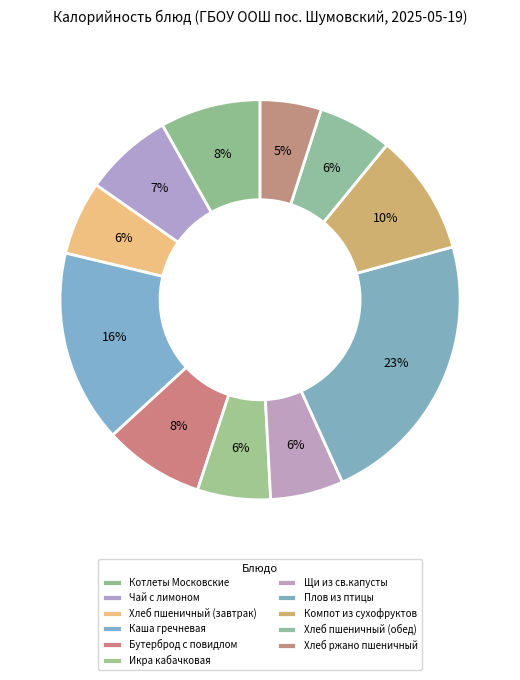

Do Чай с лимоном and Плов из птицы together represent more than half of the pie?

No